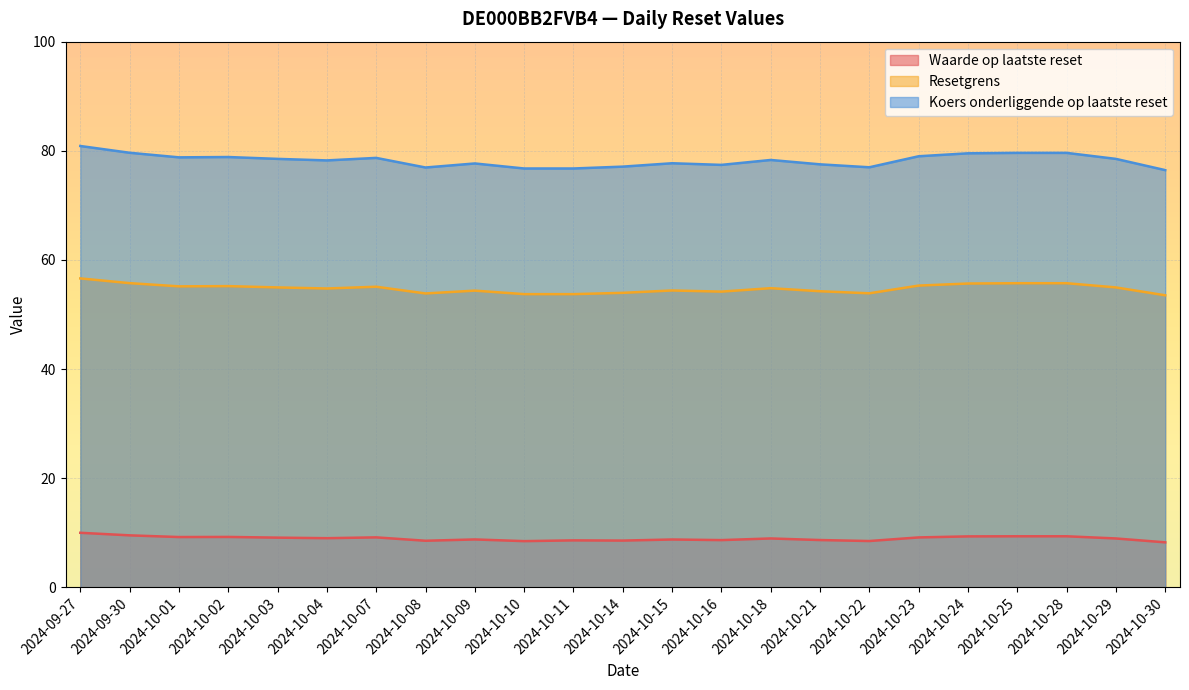

Does the chart display data point markers on the line(s)?

No